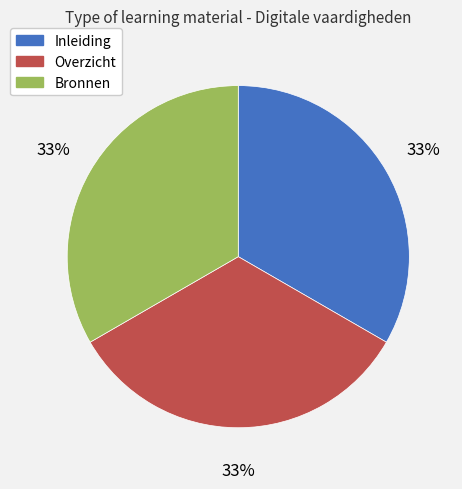

Approximately how many times larger is the value at Bronnen compared to Inleiding?

1.0